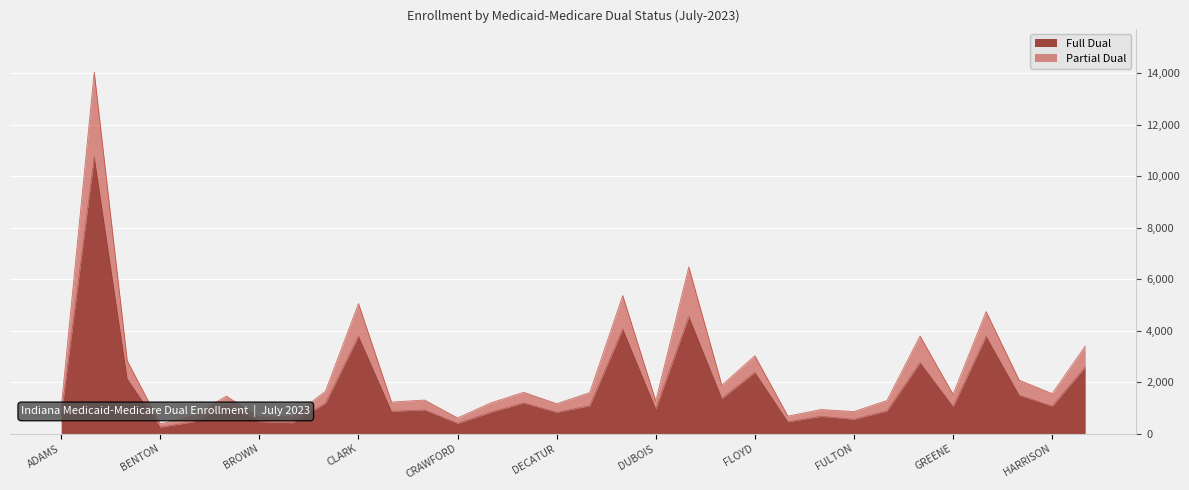

What is the spread (max minus min) of values at 08-CARROLL?

234